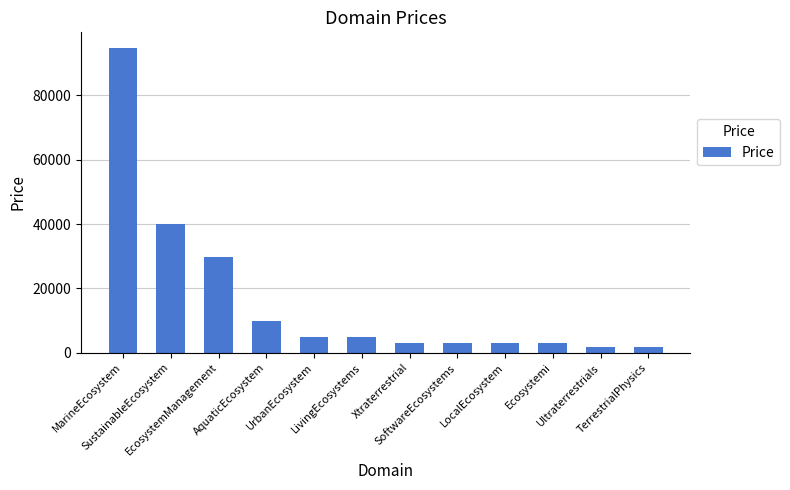

Reading left to right, extract all data points from this chart.

MarineEcosystem=94888	SustainableEcosystem=39888	EcosystemManagement=29888	AquaticEcosystem=9888	UrbanEcosystem=4888	LivingEcosystems=4888	Xtraterrestrial=2888	SoftwareEcosystems=2888	LocalEcosystem=2888	Ecosystemi=2888	Ultraterrestrials=1888	TerrestrialPhysics=1888